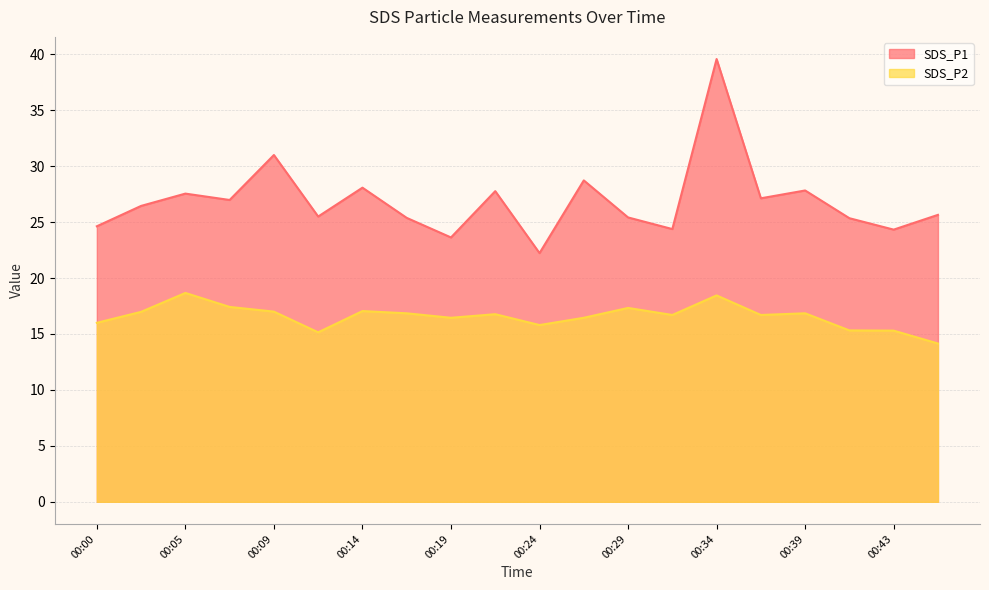

What is the difference between the SDS_P2 values at 00:29 and 00:41?

2.0